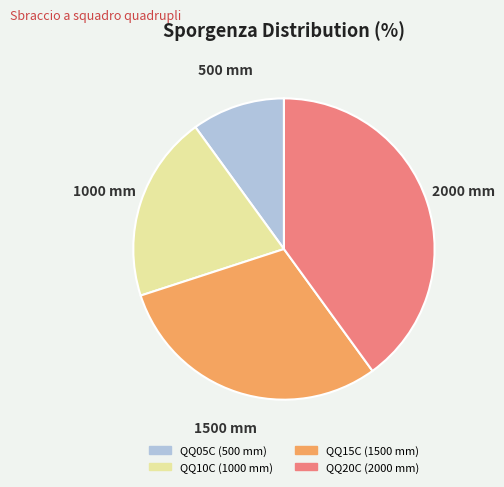

Does QQ05C account for over 50% of the chart?

No